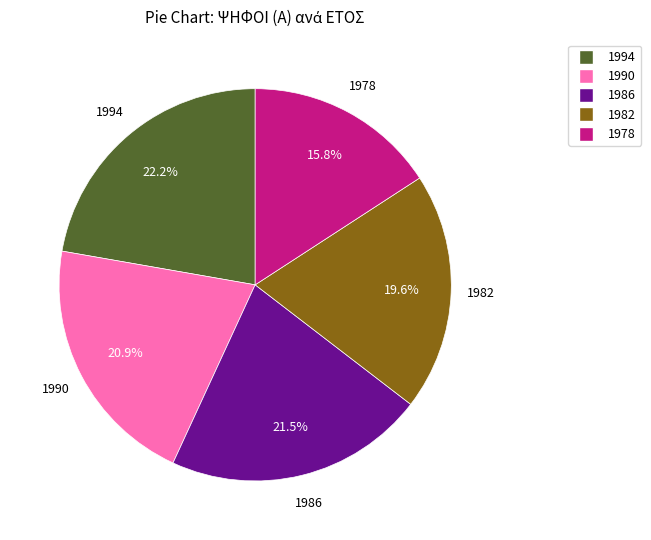

Is there any slice that represents more than half of the pie?

No